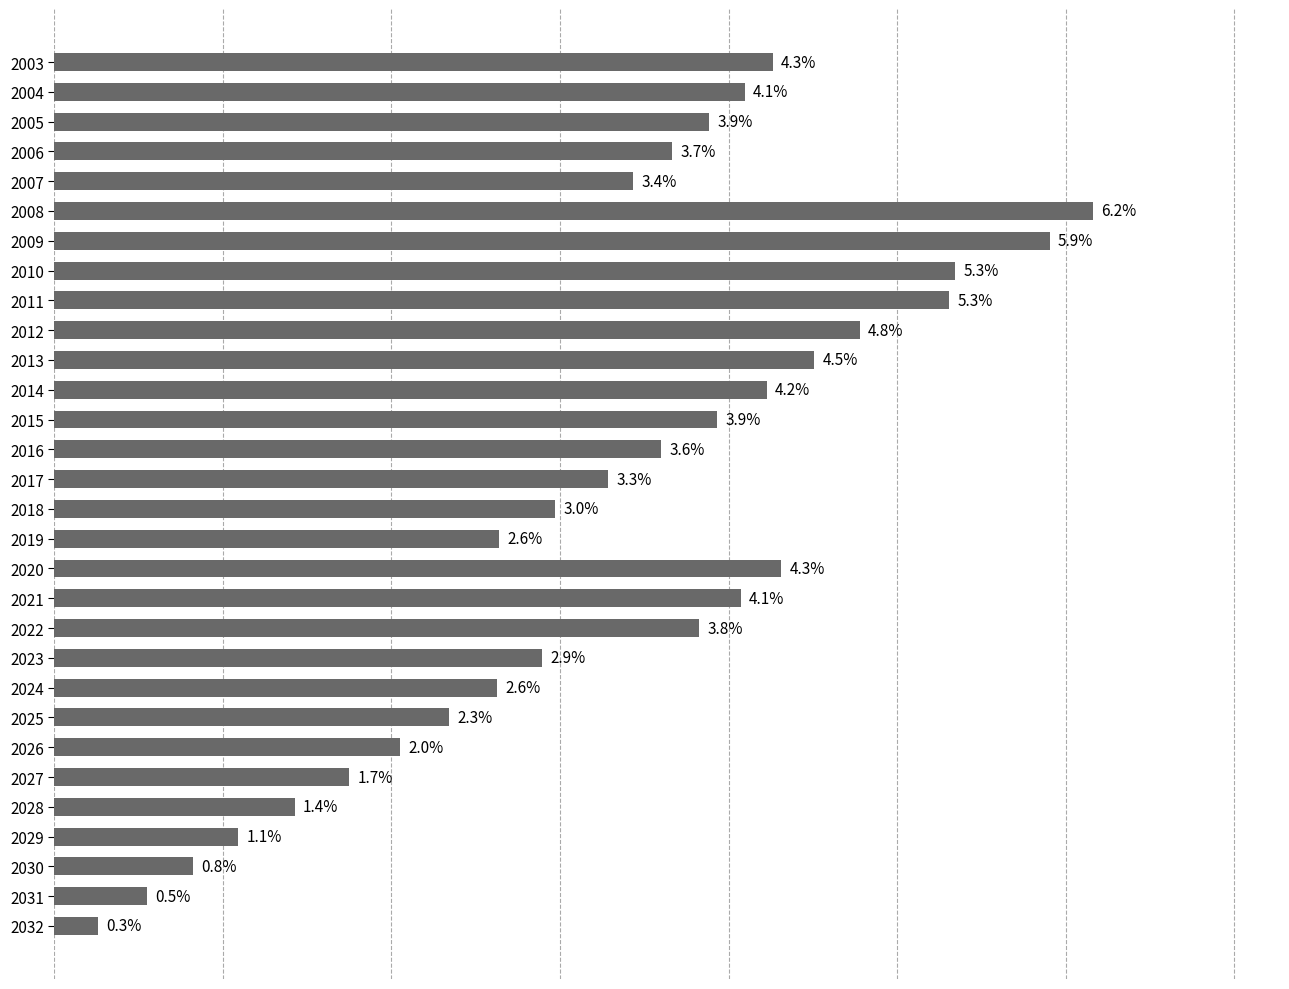

Are the bars horizontal?

Yes